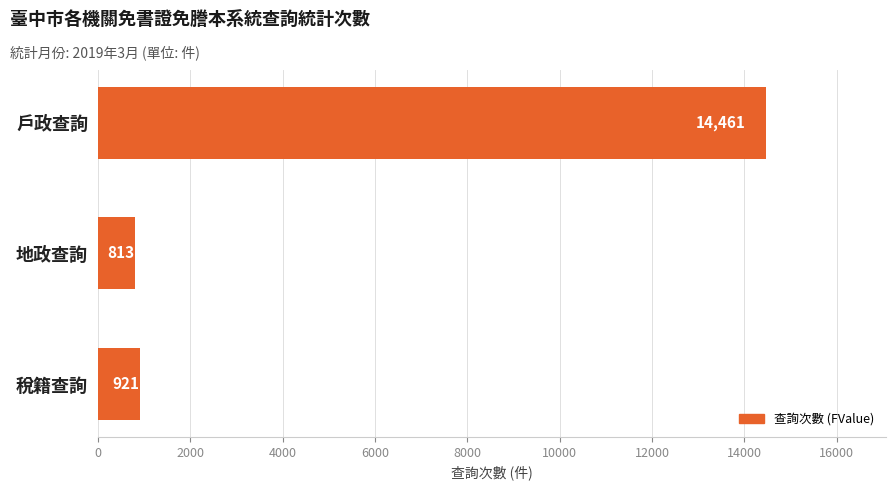

True or false: the data shows 24269 at 戶政查詢.

False